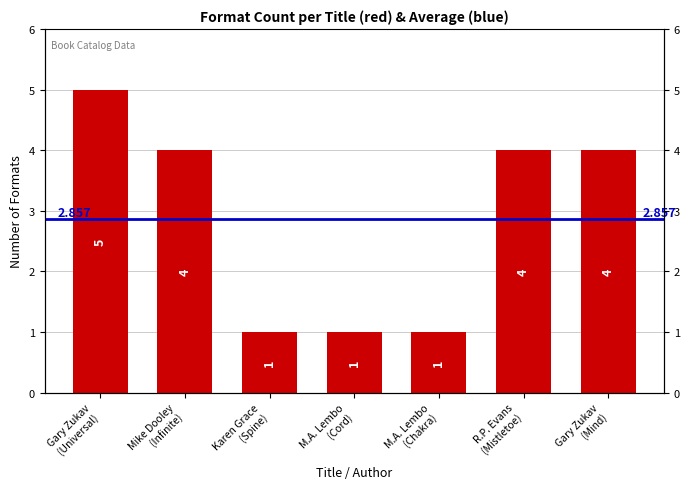

What is the label of the 5th bar from the left?

M.A. Lembo (Chakra)